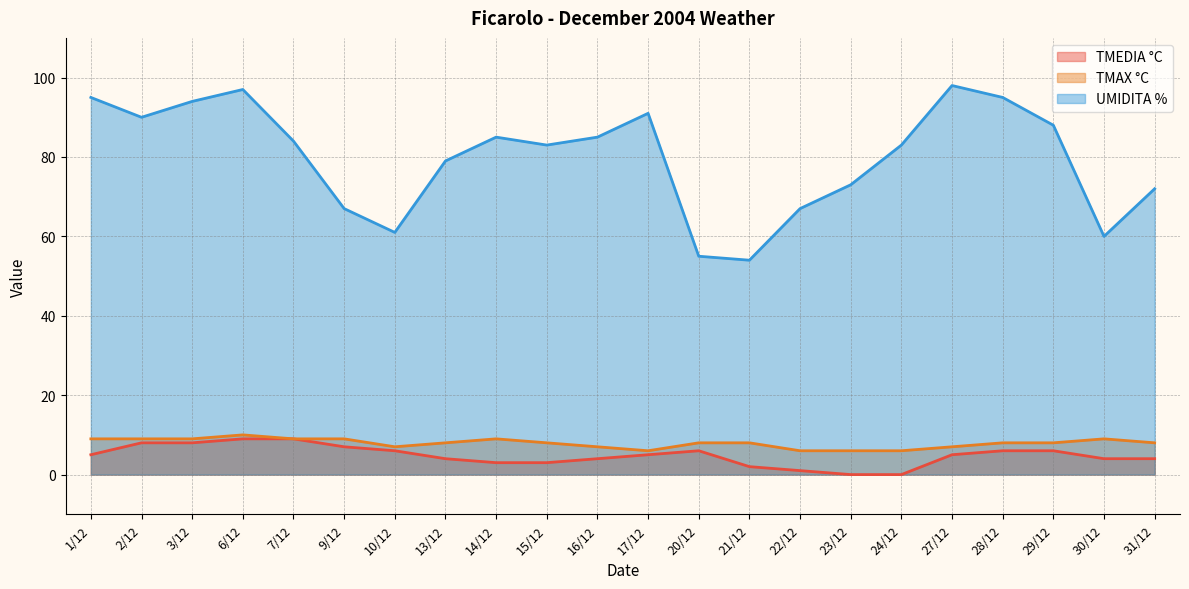

Which series changed the most between 6/12 and 10/12?

UMIDITA %